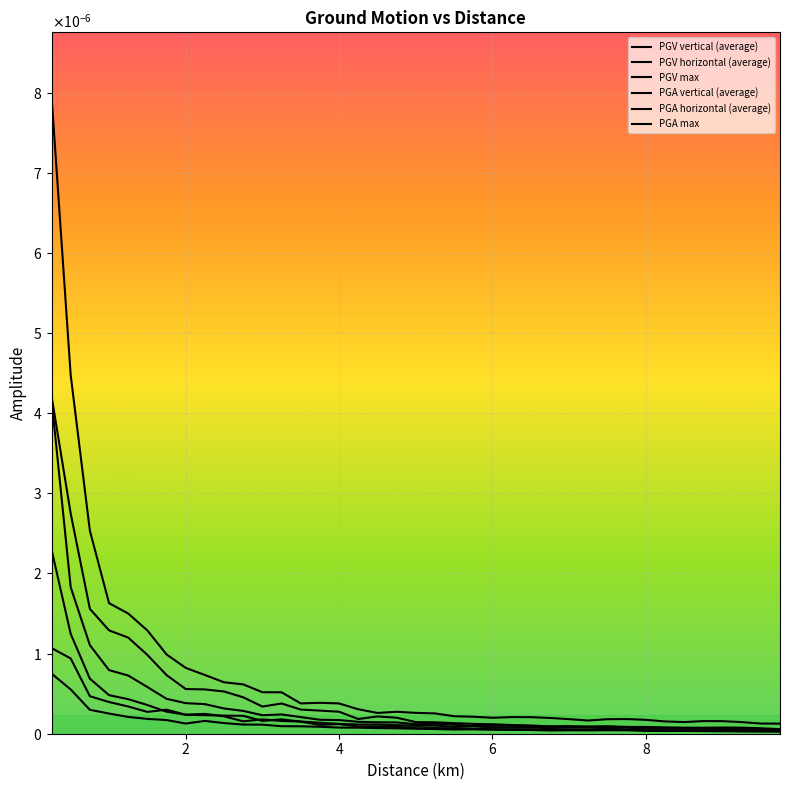

Does the chart display data point markers on the line(s)?

No